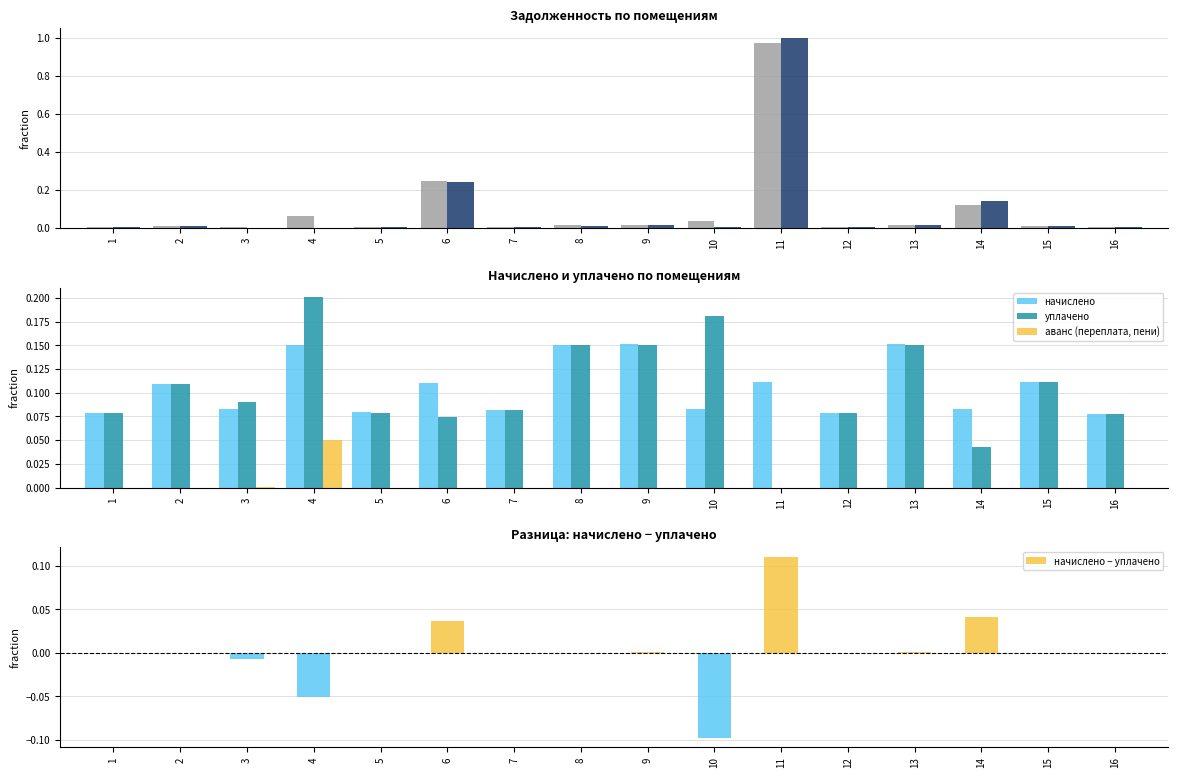

What is the maximum value for аванс (переплата, пени)?

0.1